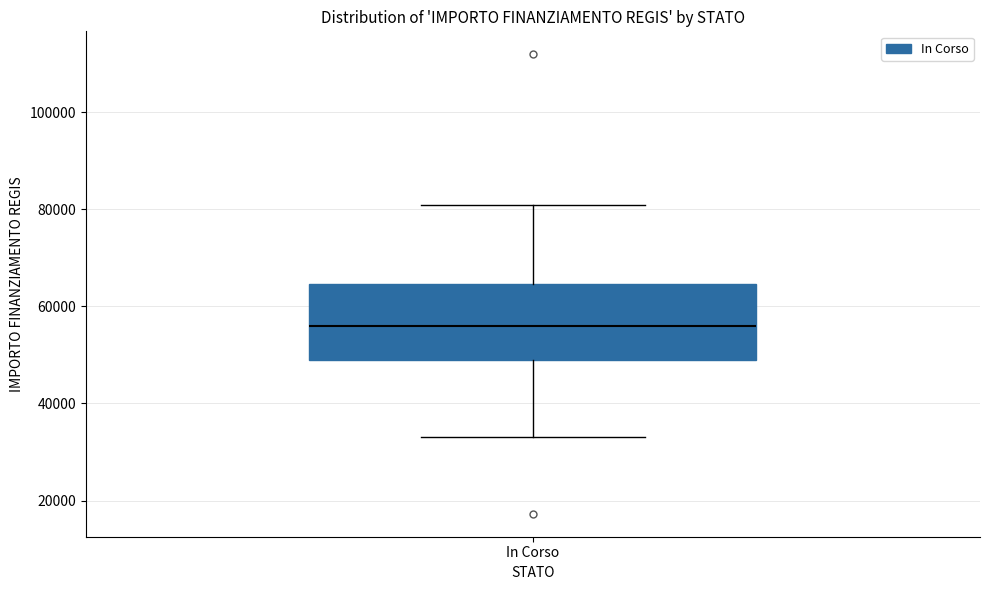

Transcribe this box plot: give where the median line is, the range the box spans, and where the two whiskers end, as read against the y-axis. The values are not printed on the chart, so give them approximately, as read against the axis.

median 56000, box 50000 to 64000, whiskers 32000 to 80000